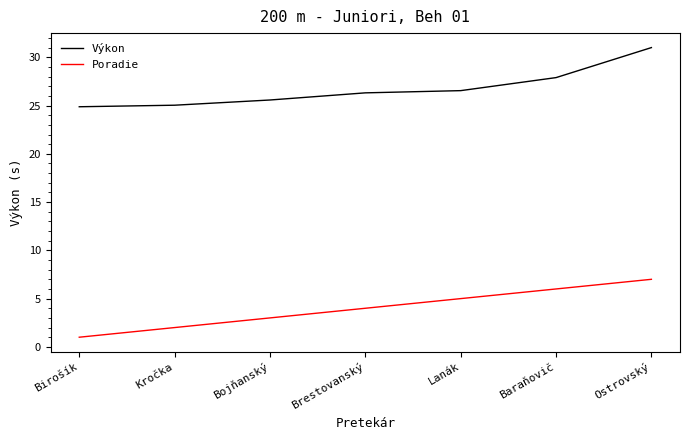

Reading right to left, extract all data points from this chart.

Výkon: 31.0	27.9	26.6	26.3	25.6	25.0	24.9
Poradie: 7.0	6.0	5.0	4.0	3.0	2.0	1.0